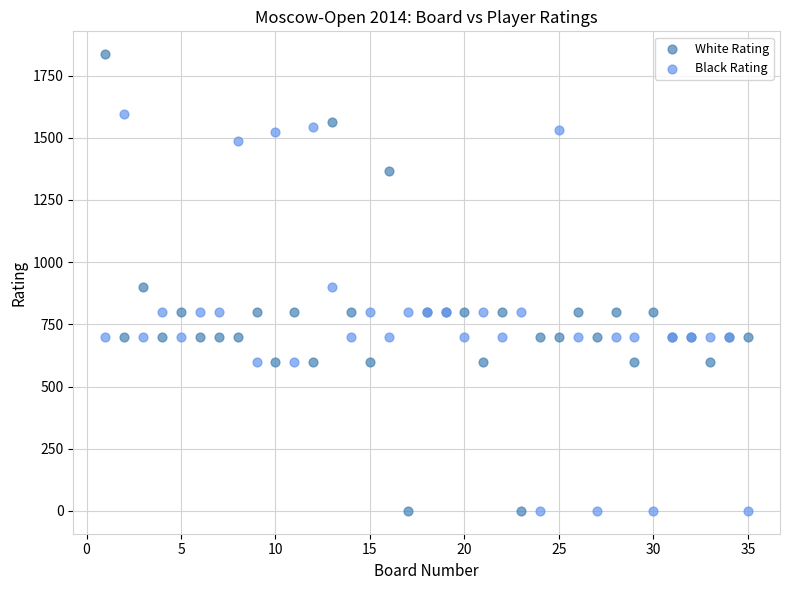

What are all the series names shown in the legend?

White Rating, Black Rating